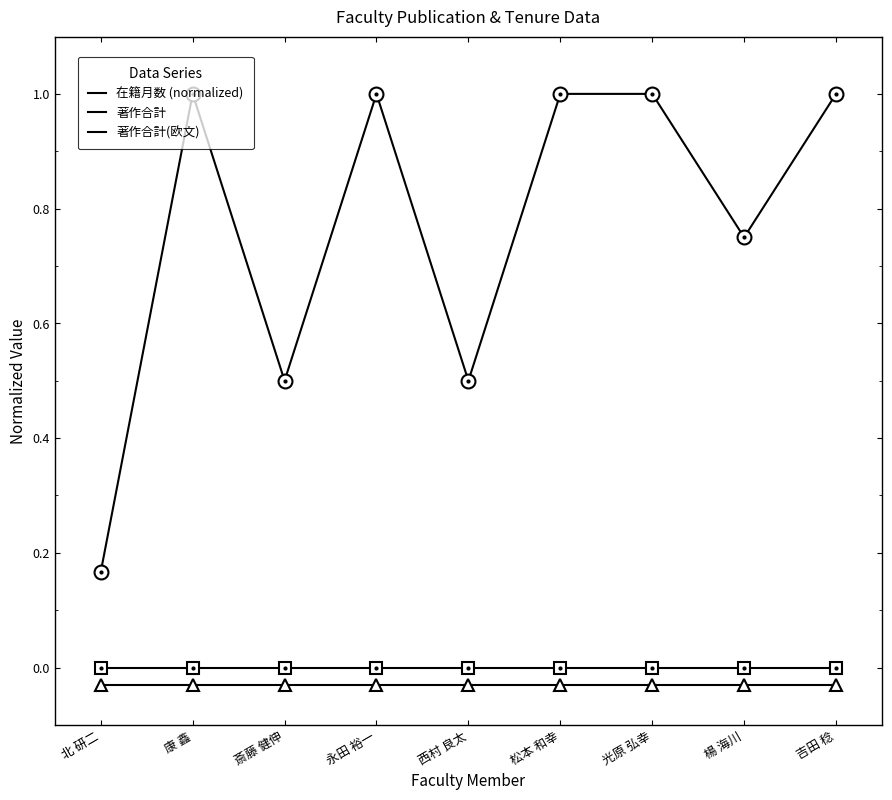

Rank the series by their maximum value, from highest to lowest.

在籍月数 (normalized), 著作合計, 著作合計(欧文)